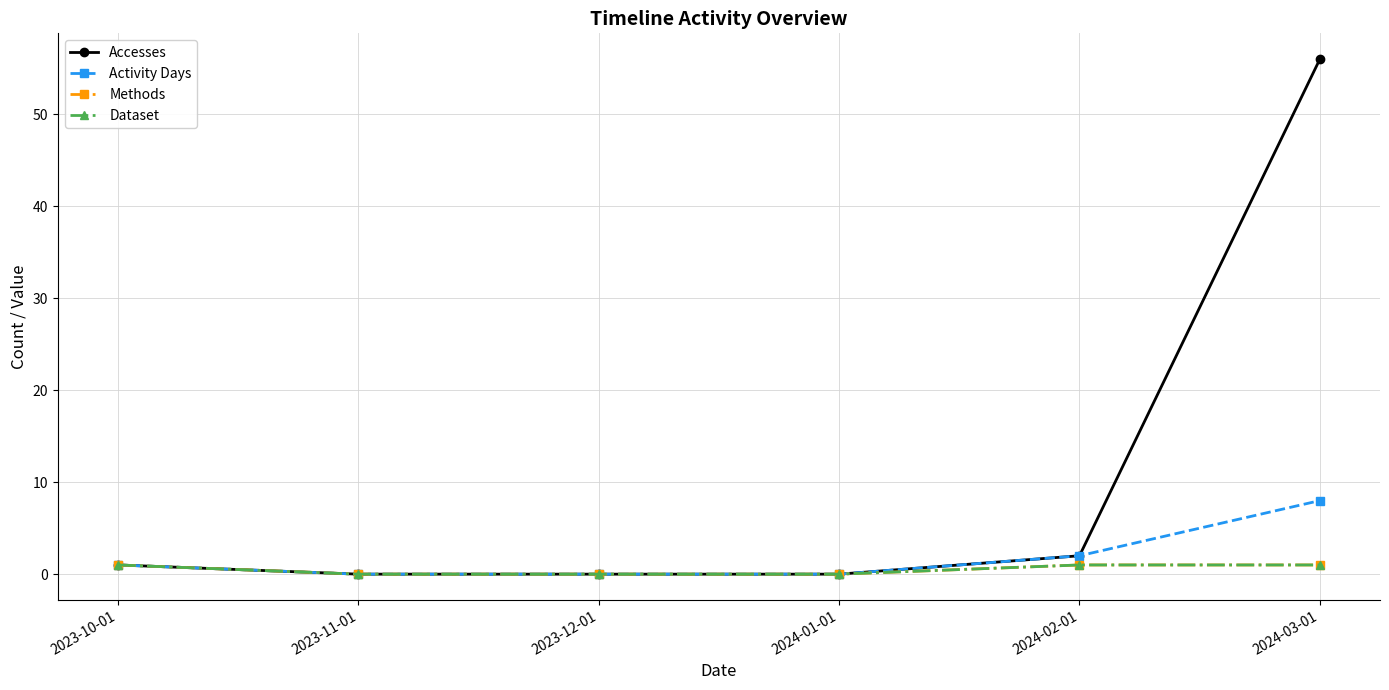

What is the highest value of the Methods series?

1